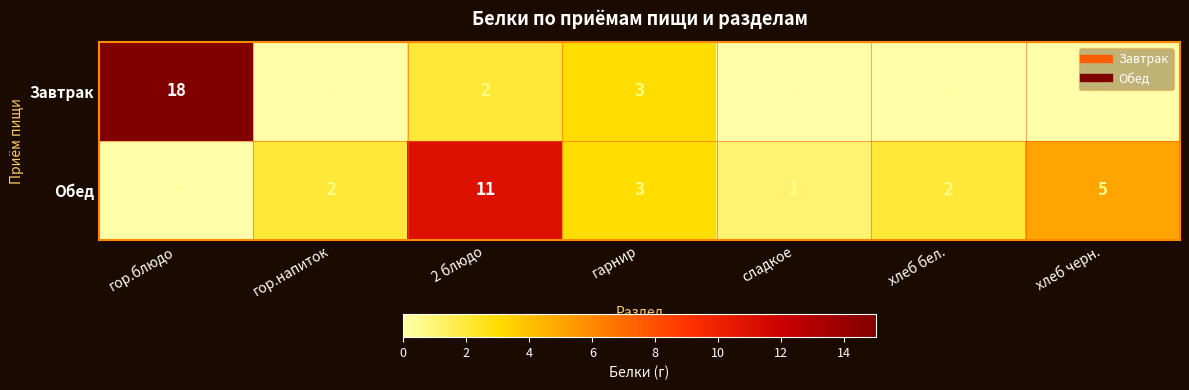

The Обед series shows 5 at гарнир. True or false?

False